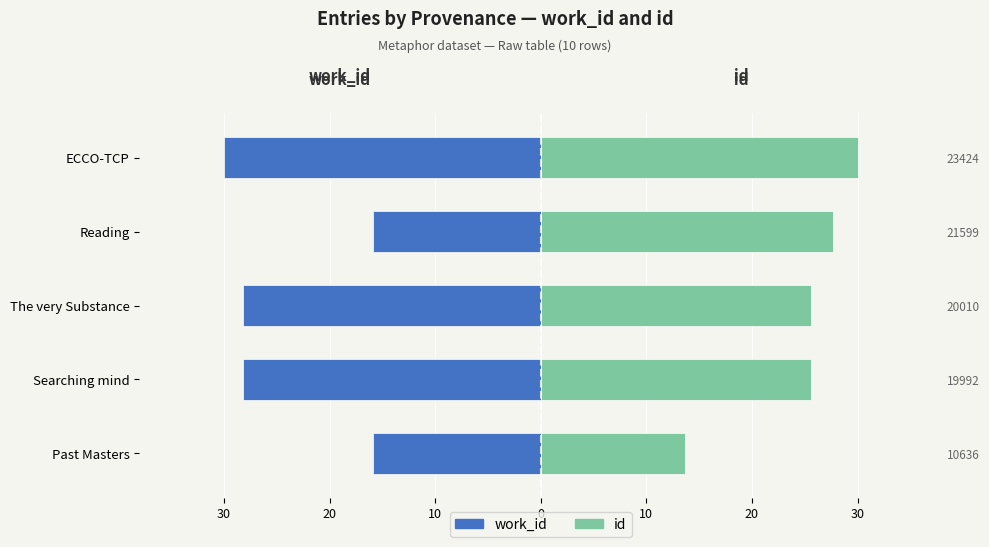

Which series has the largest total across all categories?

id